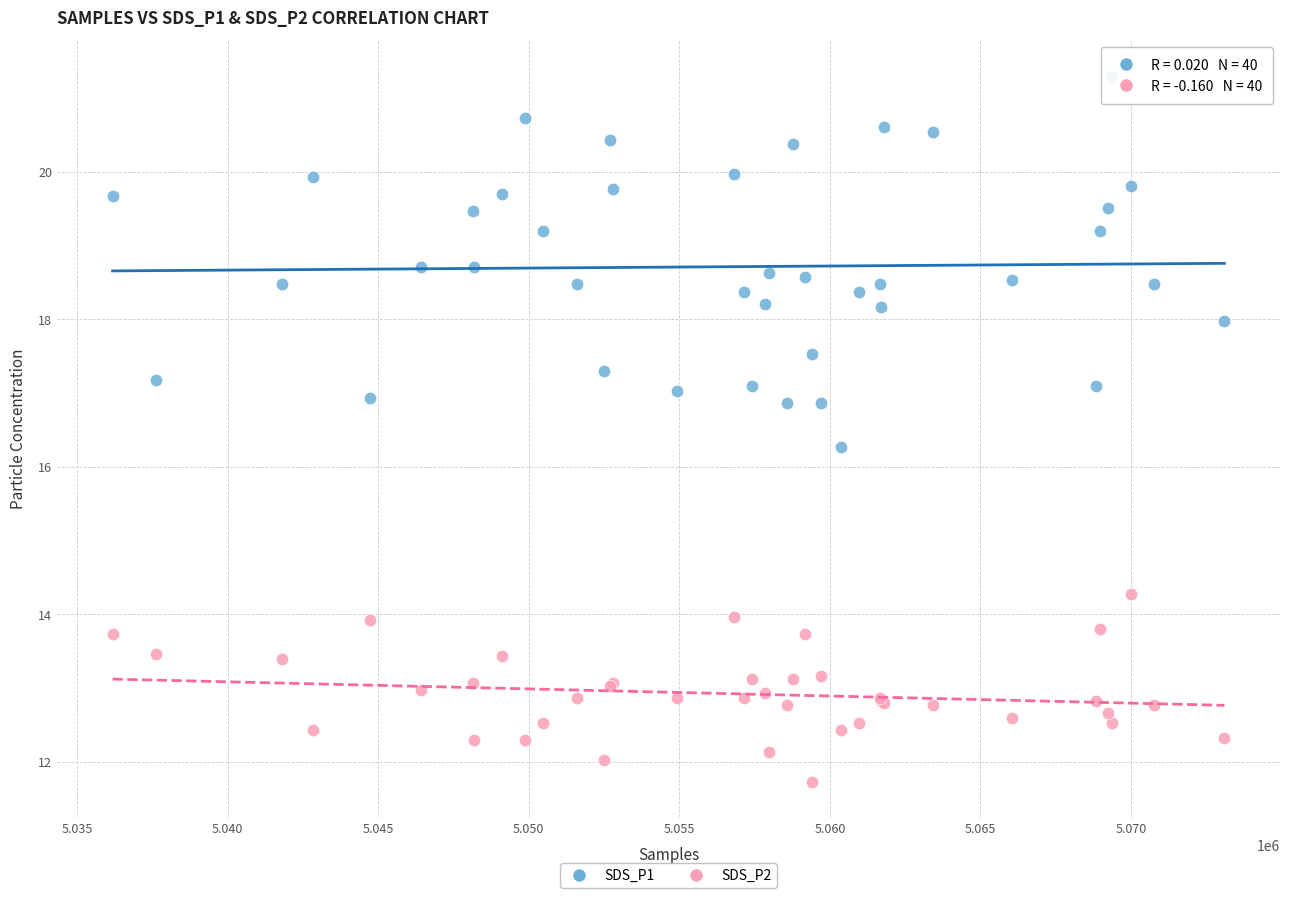

Which series contains the lowest Y value?

SDS_P2